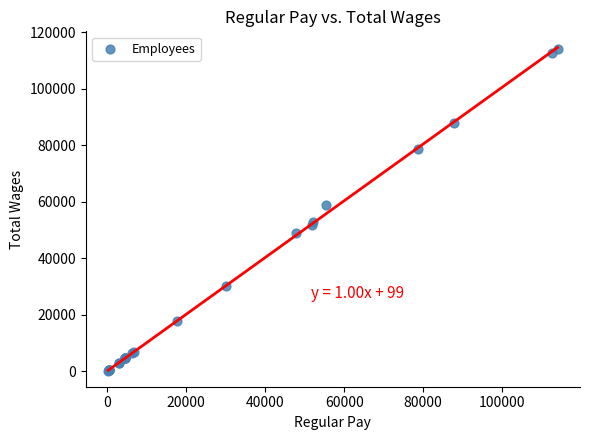

What Y value in the scatter plot is closest to 57145?

58768